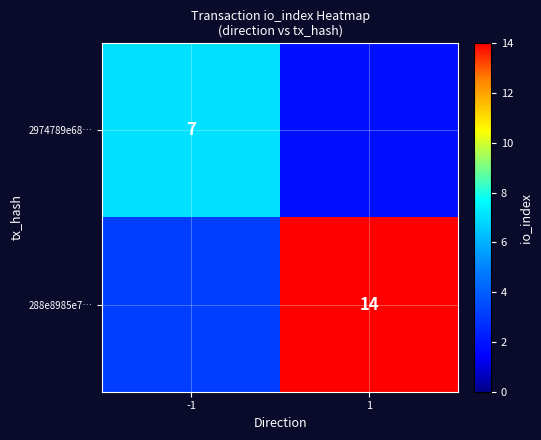

The 2974789e68… series shows 1.3 at 1. True or false?

False